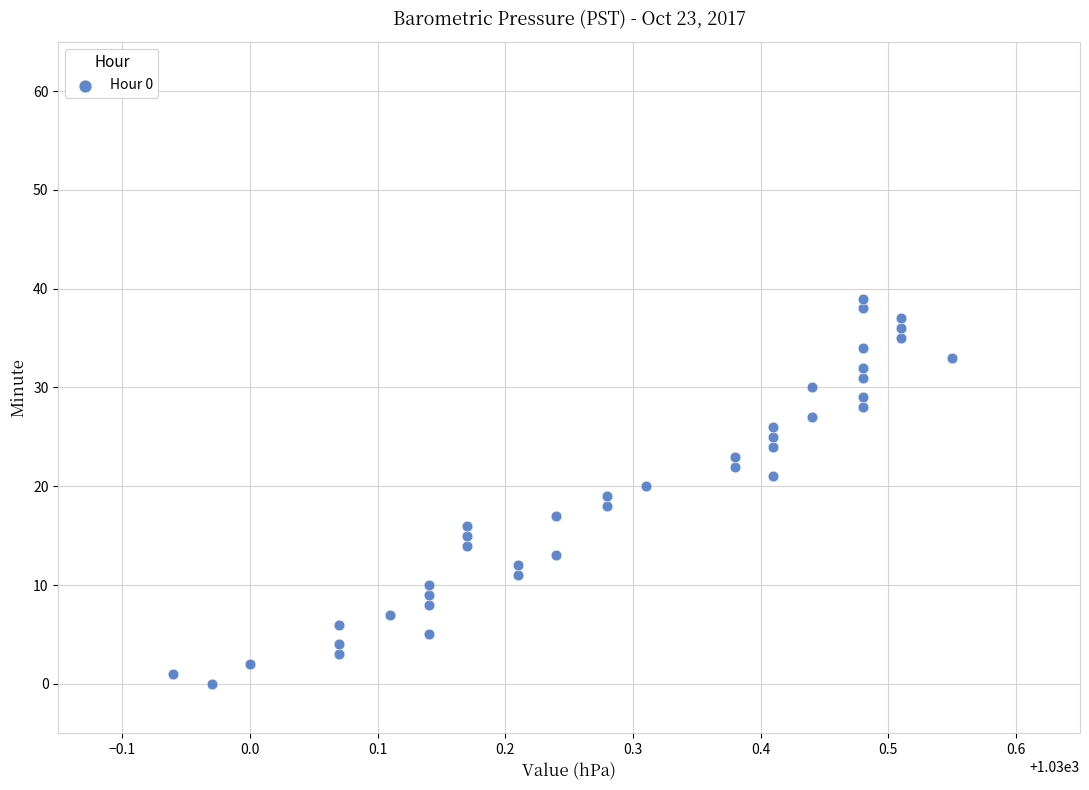

What is the range of Y values (max minus min)?

39